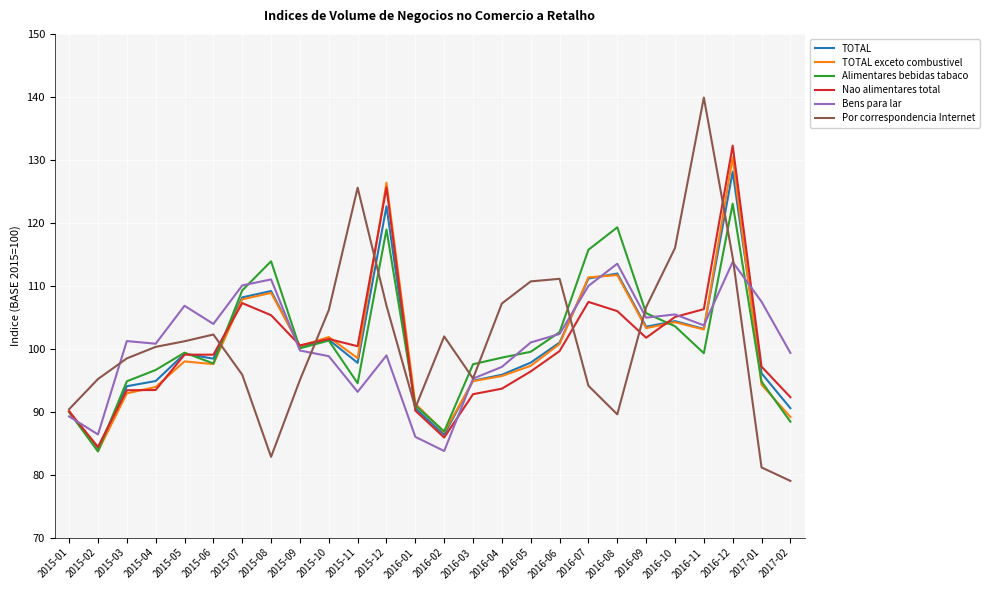

Is the value of Bens para lar at 2016-11 greater than the value of Alimentares bebidas tabaco at 2015-11?

Yes